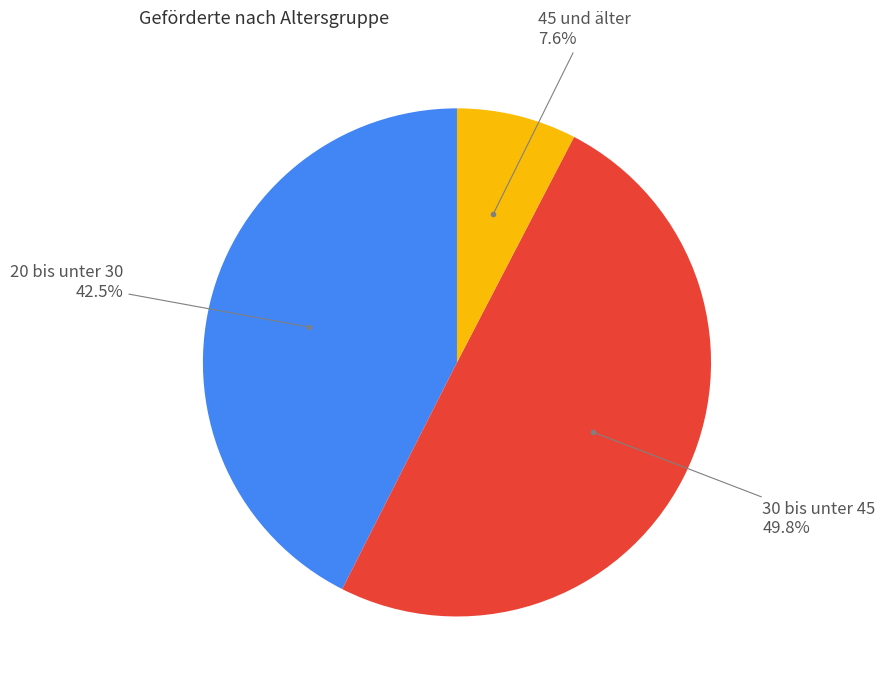

Count the number of slices in the pie.

3